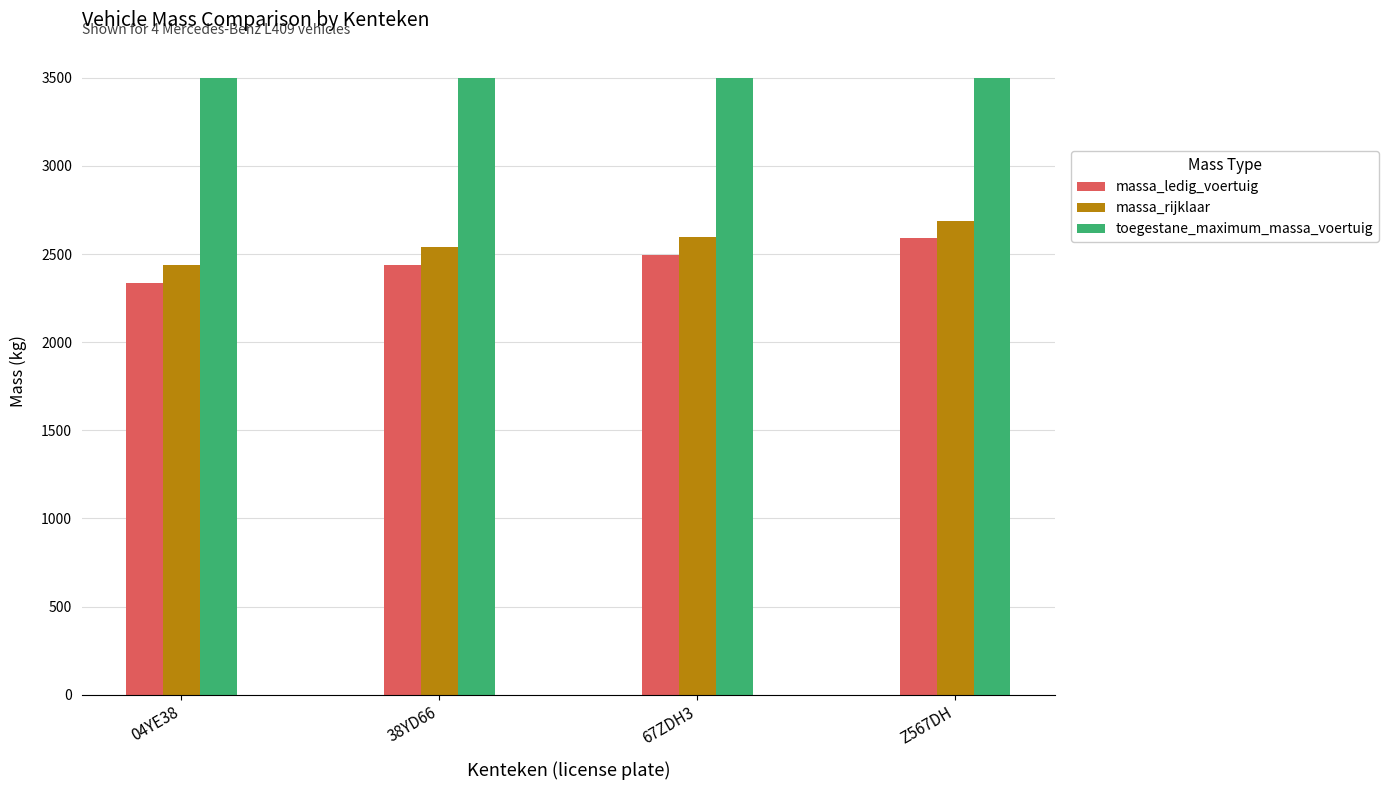

The toegestane_maximum_massa_voertuig series shows 3500 at Z567DH. True or false?

True